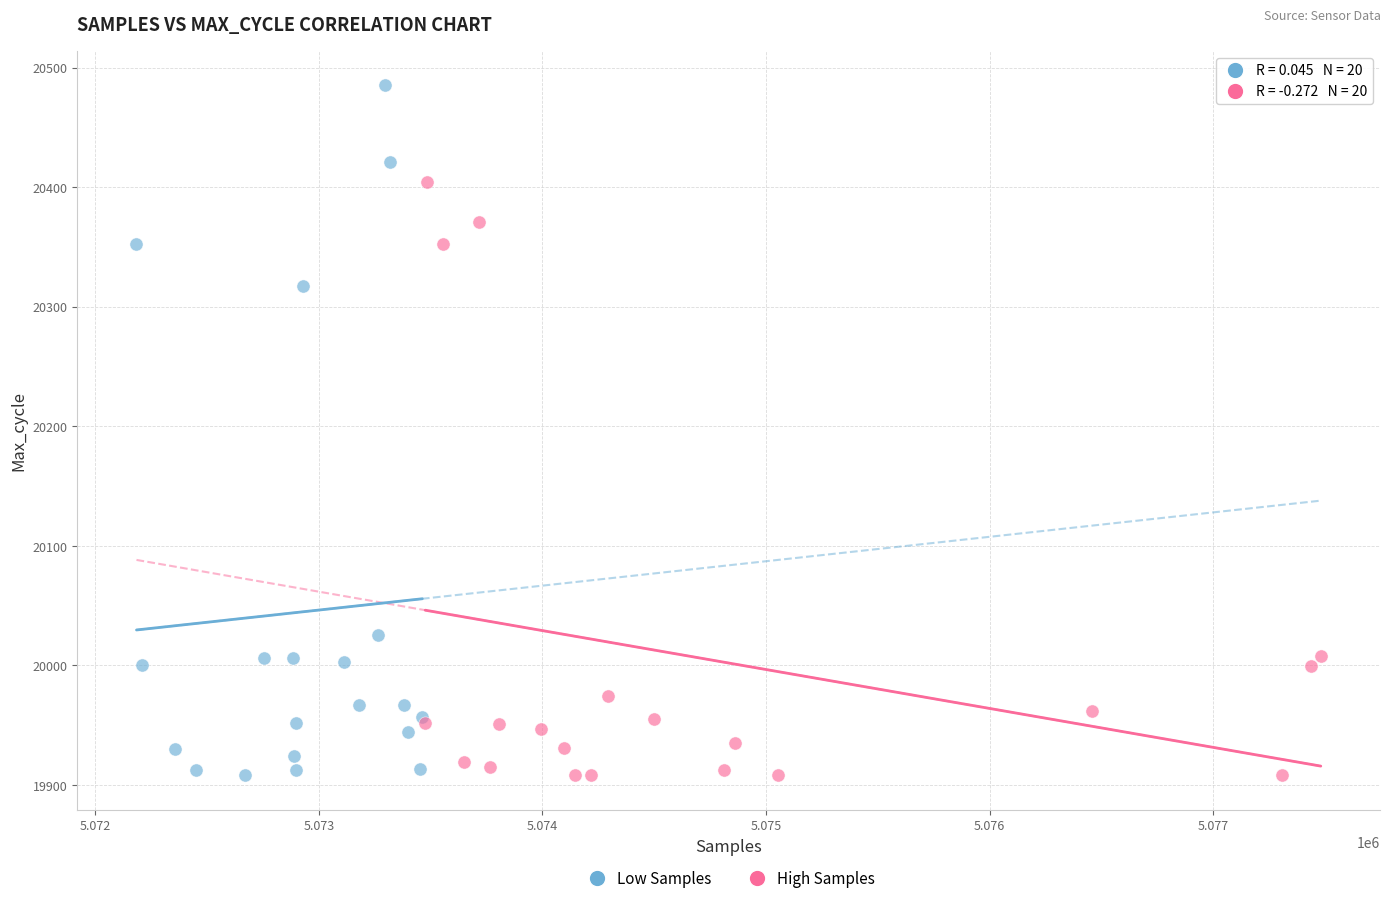

What are all the series names shown in the legend?

Low Samples, High Samples